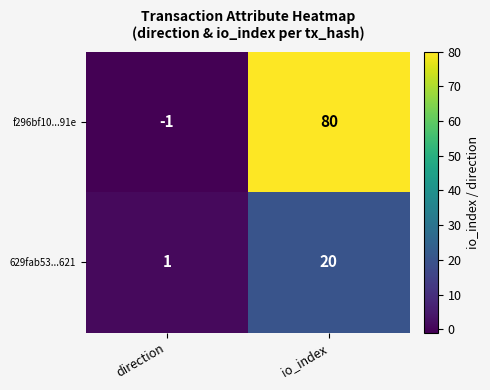

What is the difference between the f296bf10...91e values at direction and io_index?

81